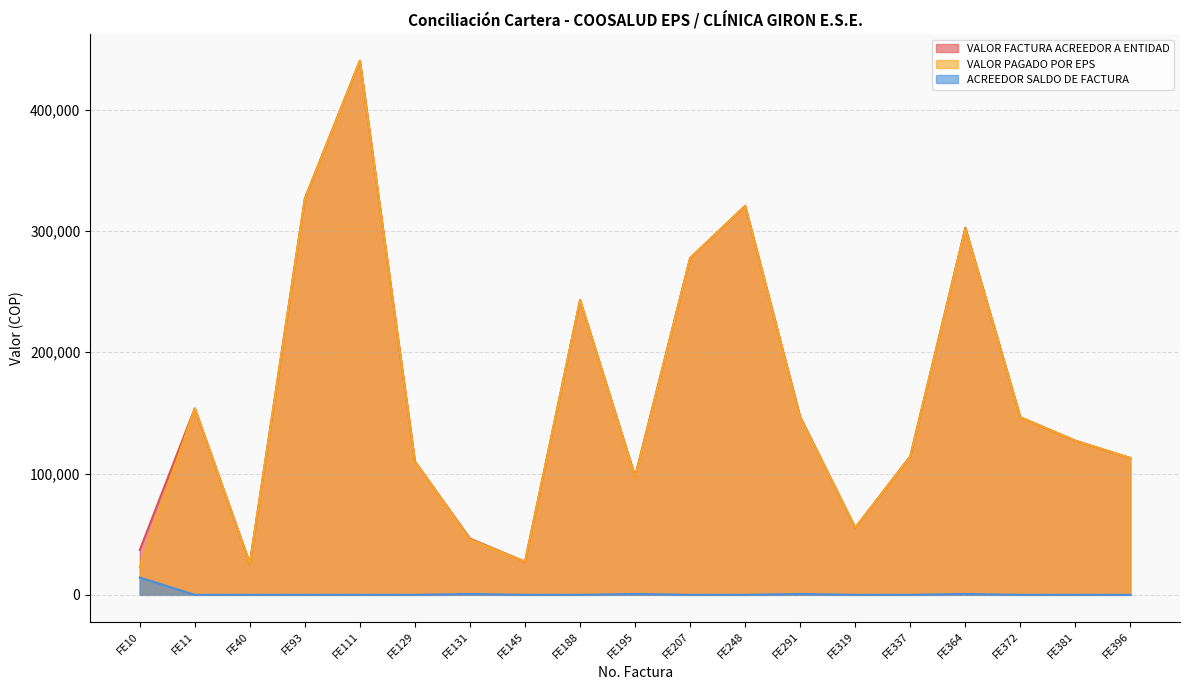

Where is the first local minimum for VALOR FACTURA ACREEDOR A ENTIDAD?

FE40